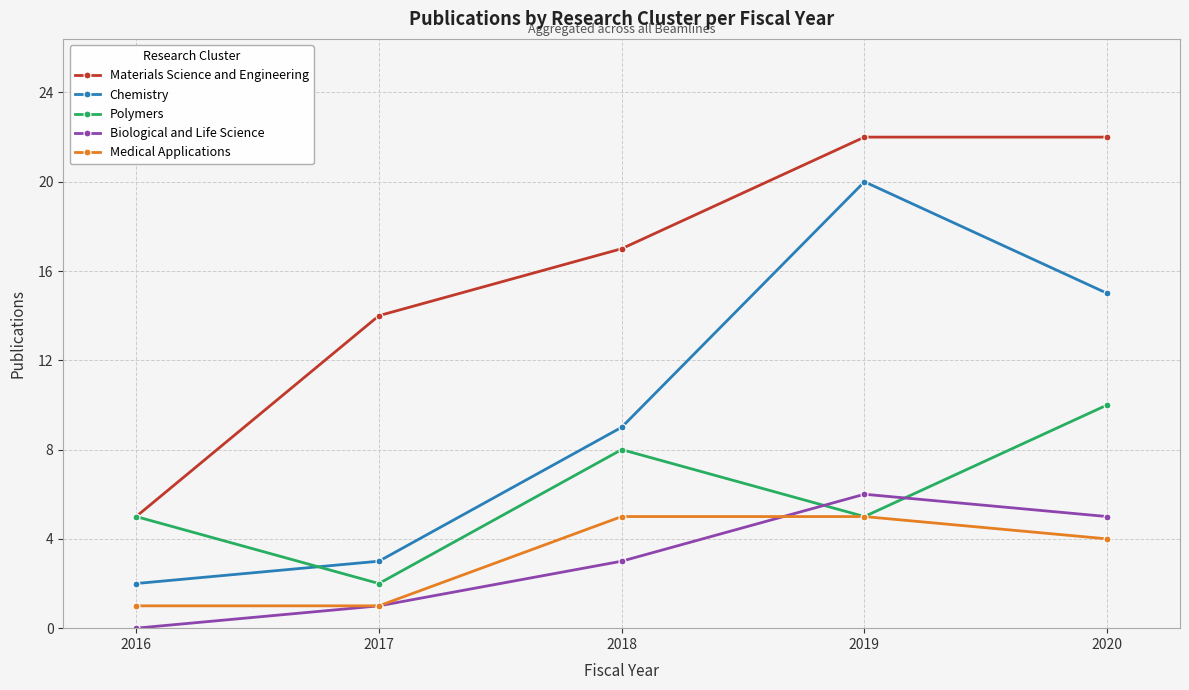

Is the value of Medical Applications at 2019 greater than the value of Polymers at 2017?

Yes